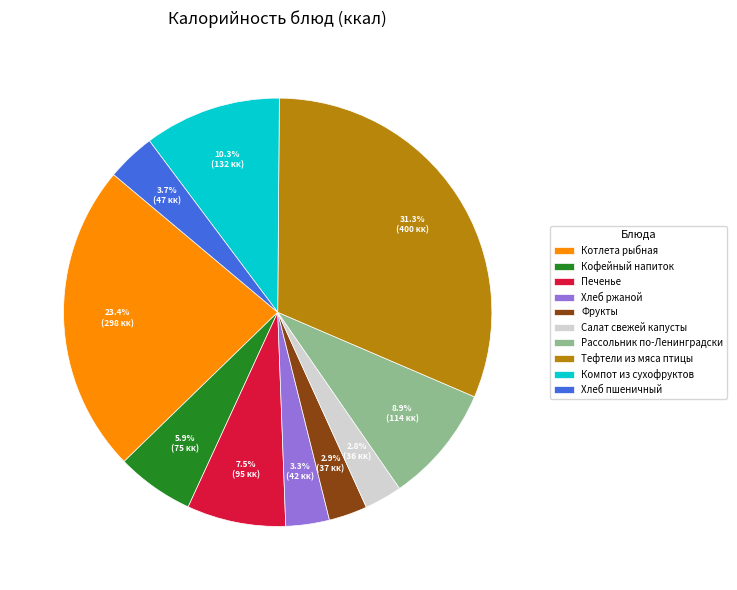

To the nearest percent, what is the difference between the largest and smallest slice percentages?

28%